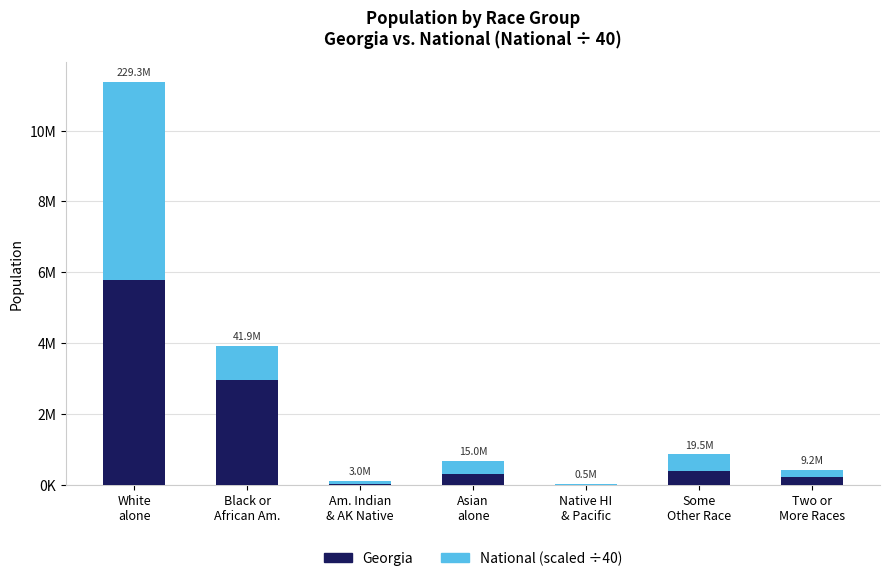

The National (scaled ÷40) series shows 370266.3 at Two or
More Races. True or false?

False